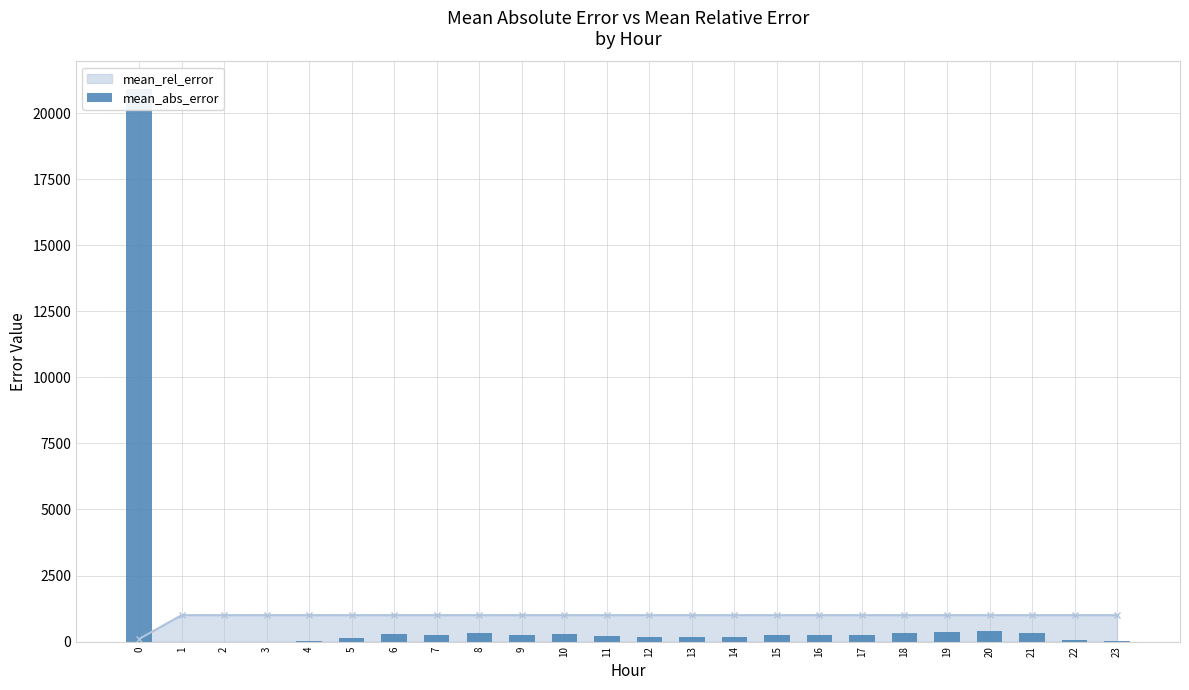

List the labels in order of value, largest first.

0, 20, 19, 18, 8, 21, 6, 10, 17, 9, 16, 7, 15, 11, 12, 14, 13, 5, 22, 23, 4, 3, 2, 1